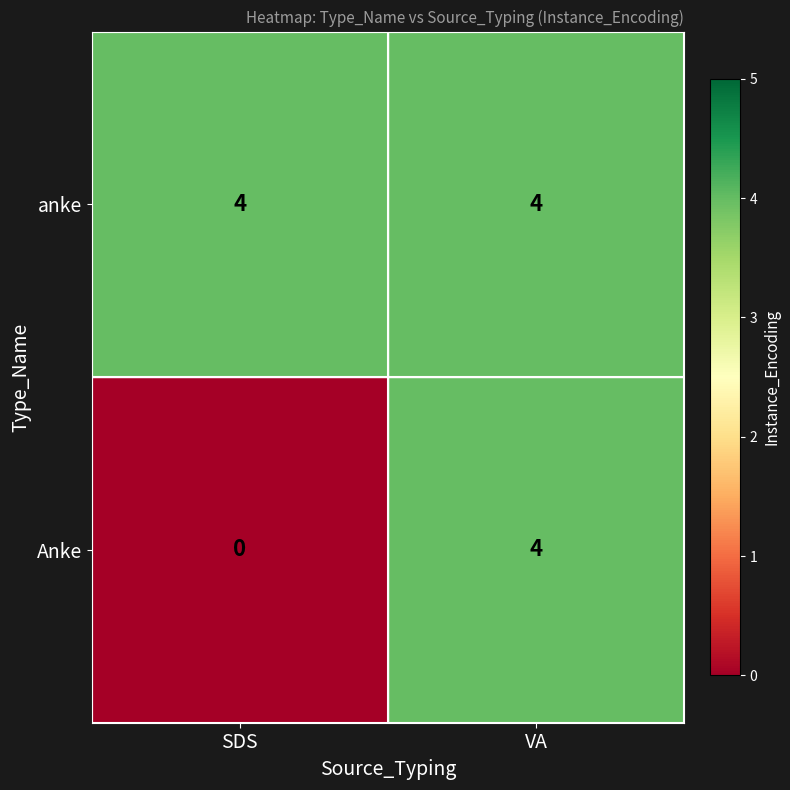

What is the total value across all series at SDS?

4